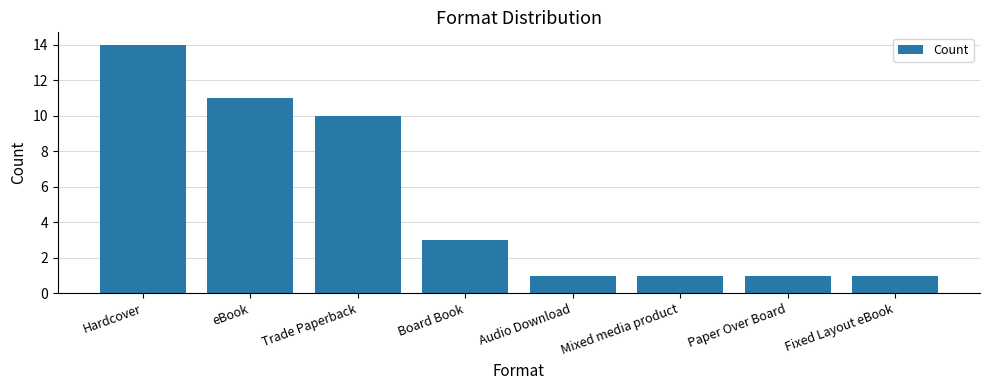

The chart shows a value of 0 at Mixed media product. True or false?

False